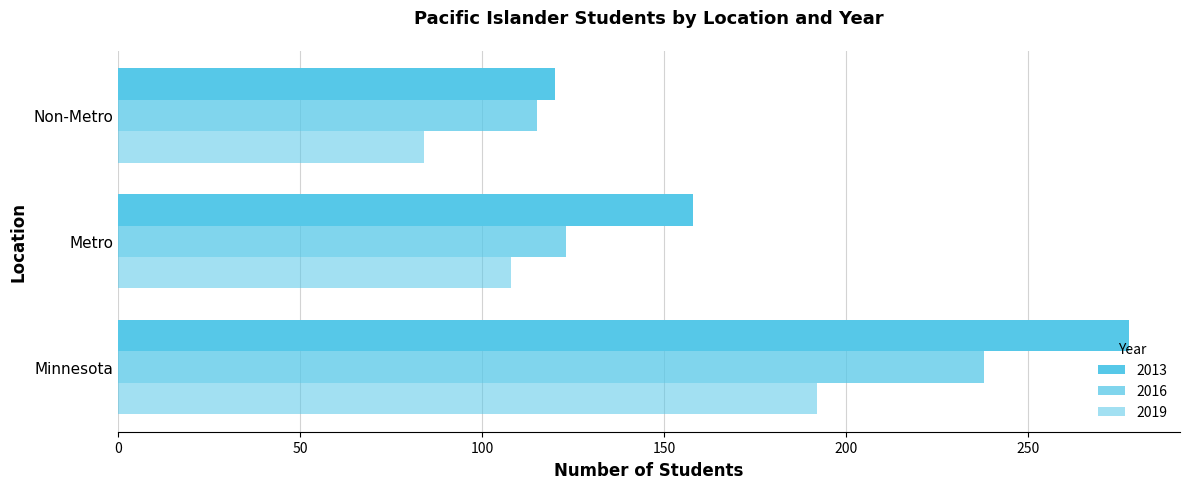

Which series changed the most between Minnesota and Non-Metro?

2013